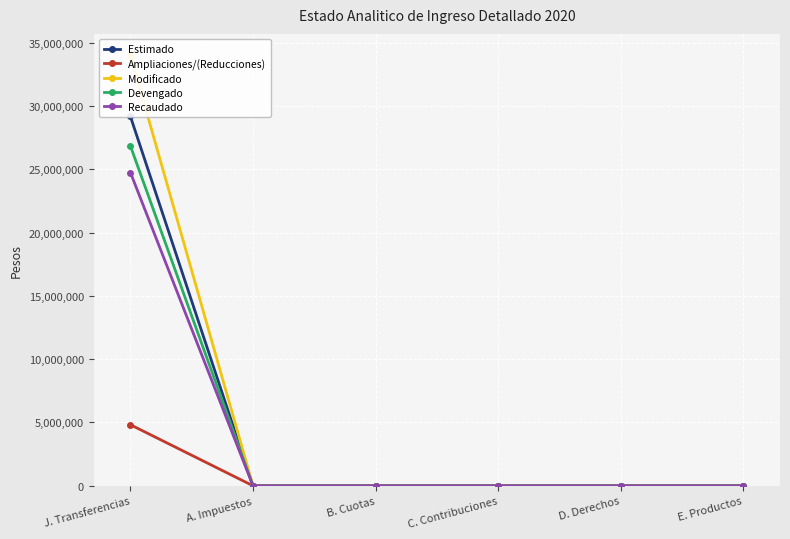

List the labels in order of Modificado value, smallest first.

A. Impuestos, B. Cuotas, C. Contribuciones, D. Derechos, E. Productos, J. Transferencias